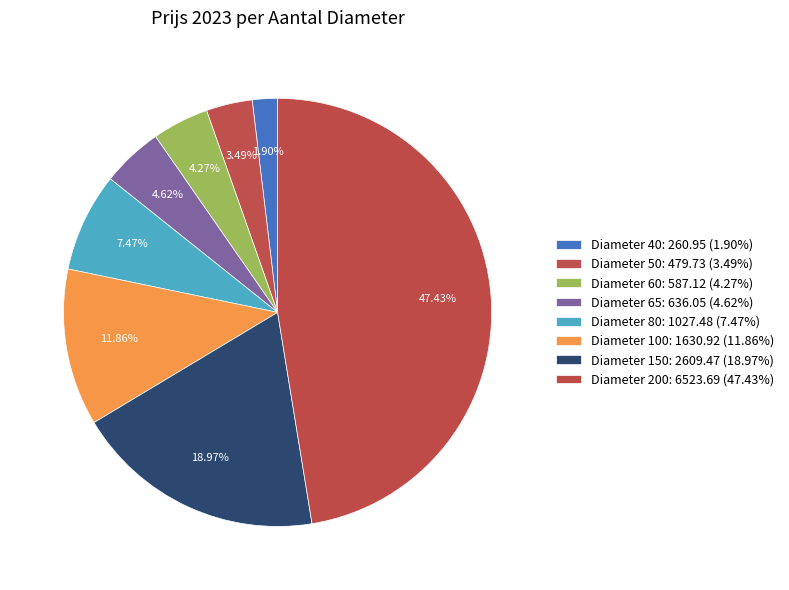

Count the number of slices in the pie.

8